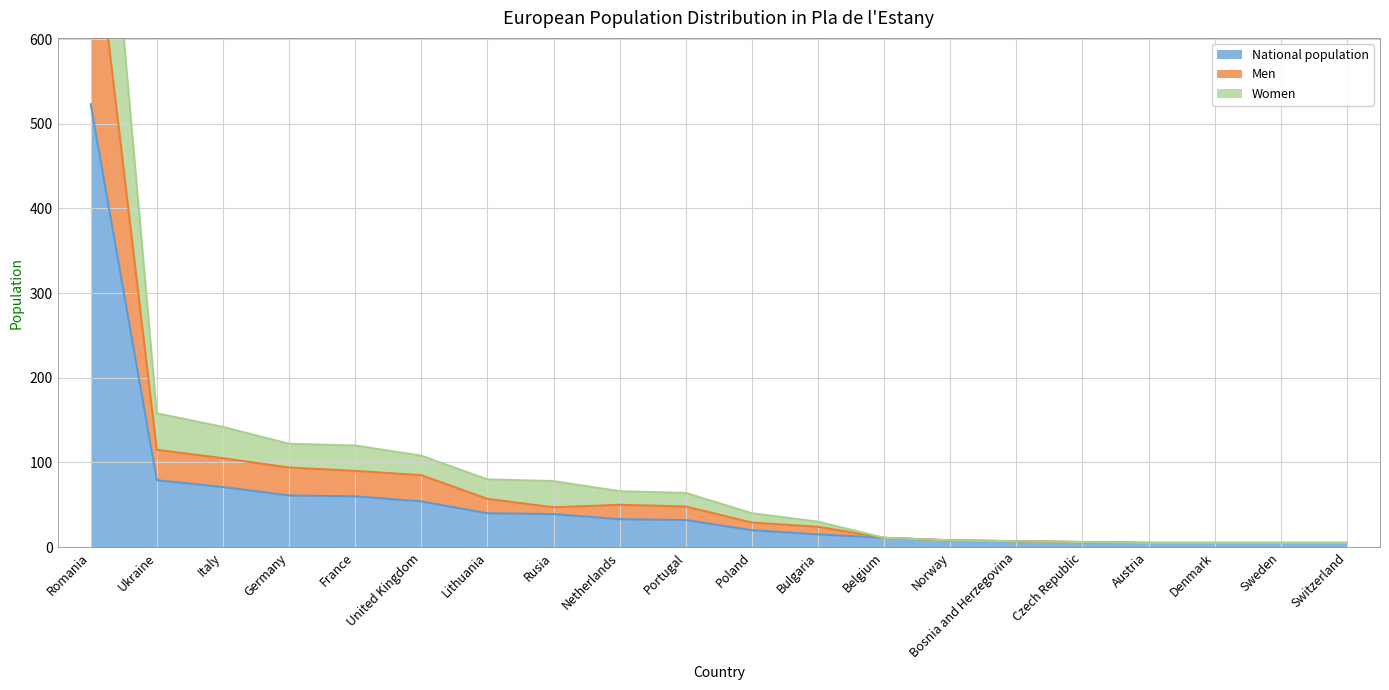

What is the difference between the second highest and second lowest values in the Men series?

110